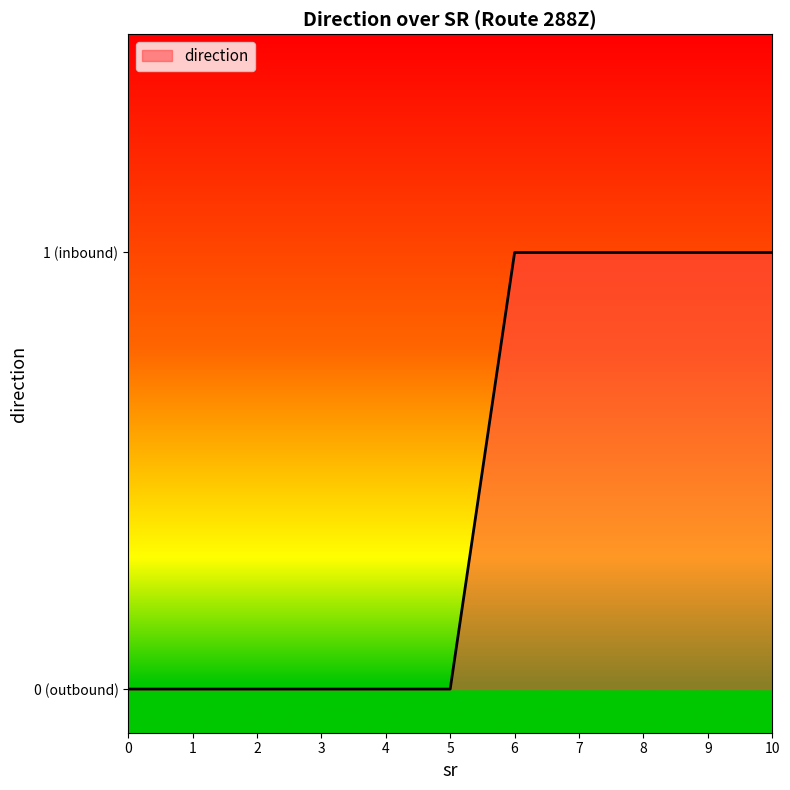

Is this an area chart (filled region under the line)?

Yes